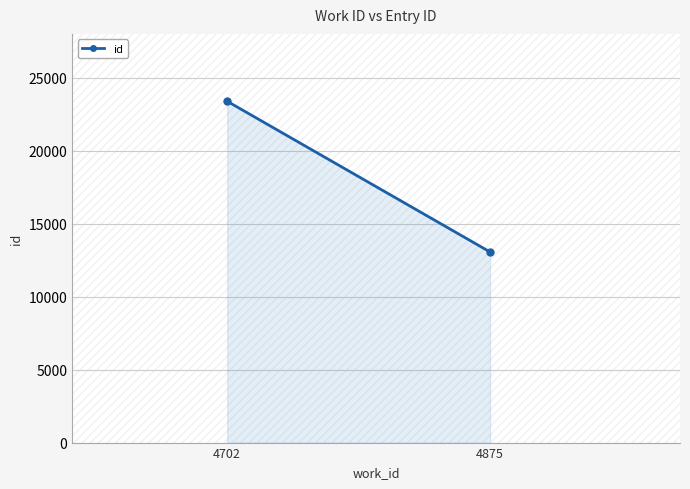

Which has a higher value, 4875 or 4702?

4702